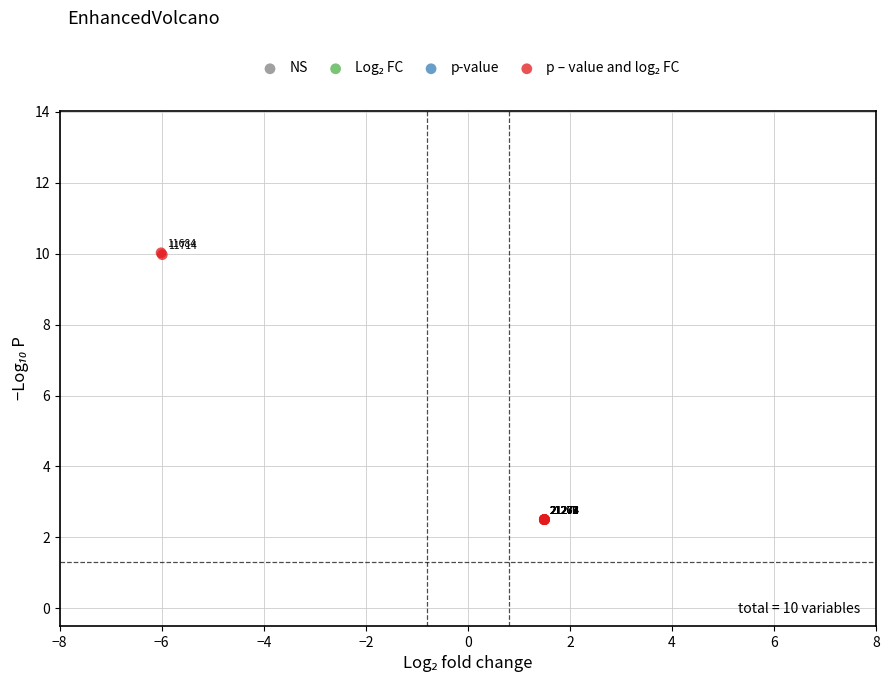

What Y value in the scatter plot is closest to 6?

2.5